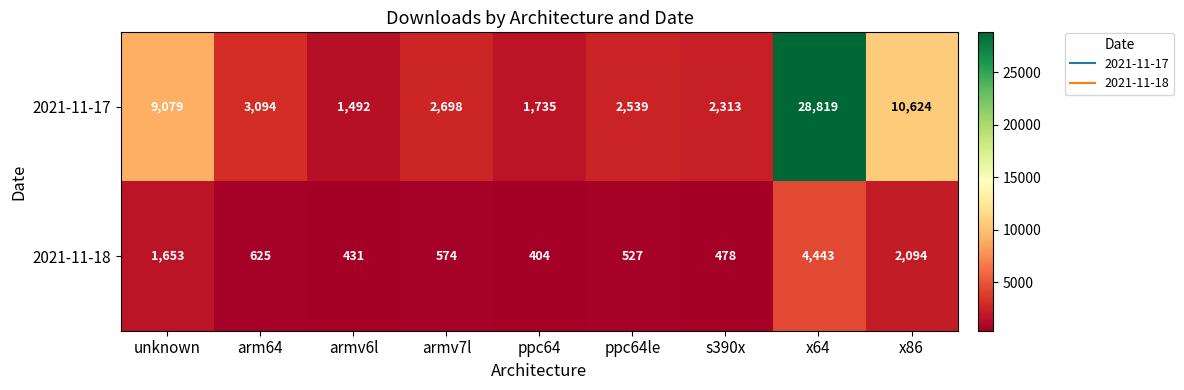

What is the minimum value shown in the chart?

404